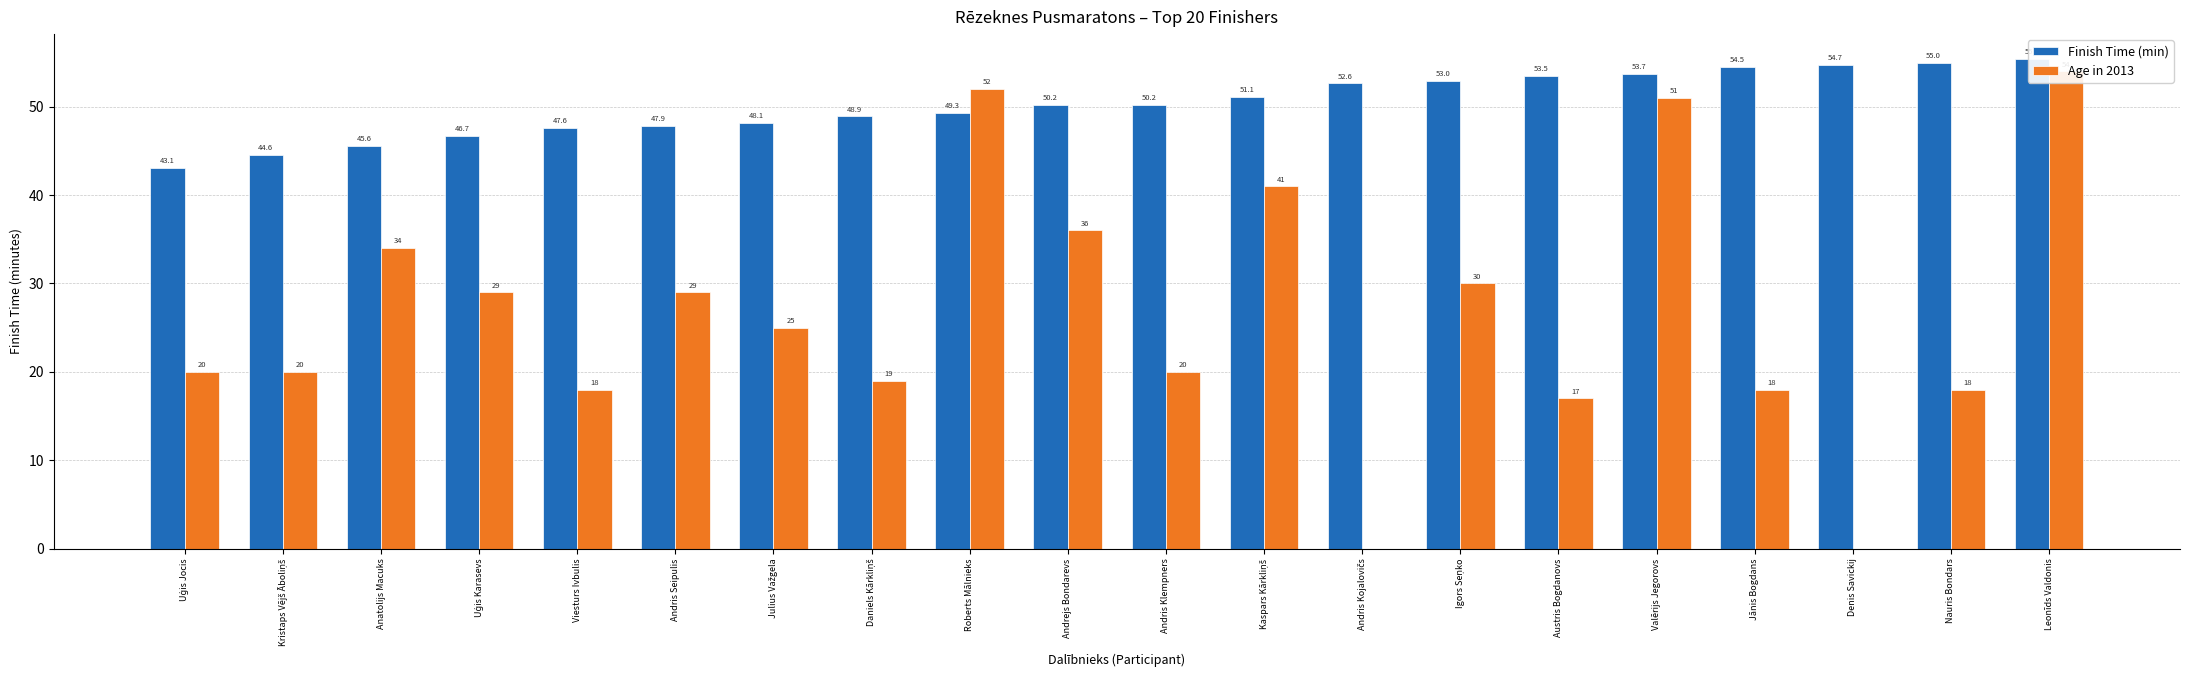

Rank the series by their average value, from lowest to highest.

Age in 2013, Finish Time (min)